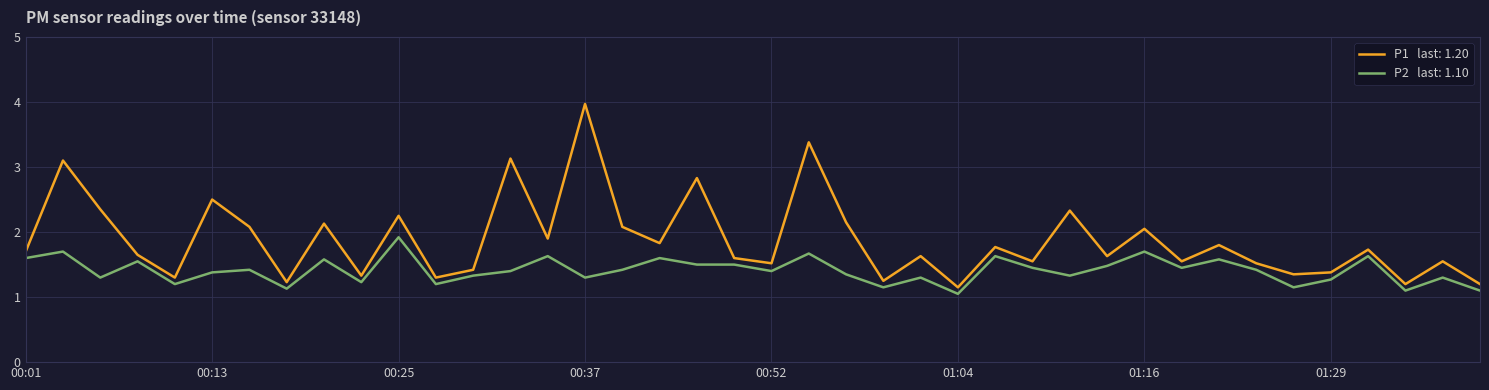

What is the maximum value shown in the chart?

4.0